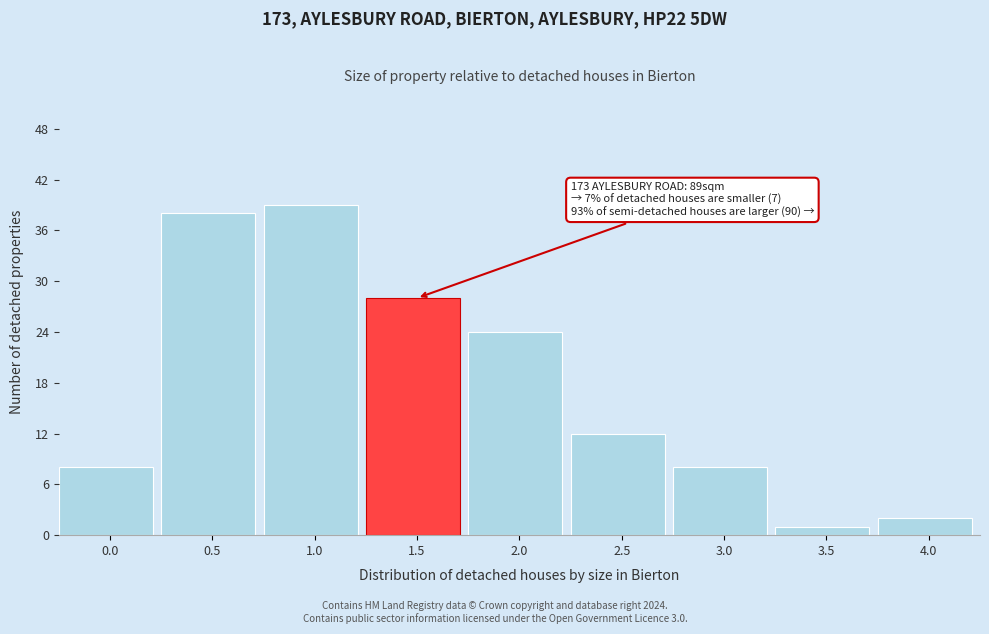

Reading right to left, transcribe all the data shown in this chart.

2	1	8	12	24	28	39	38	8